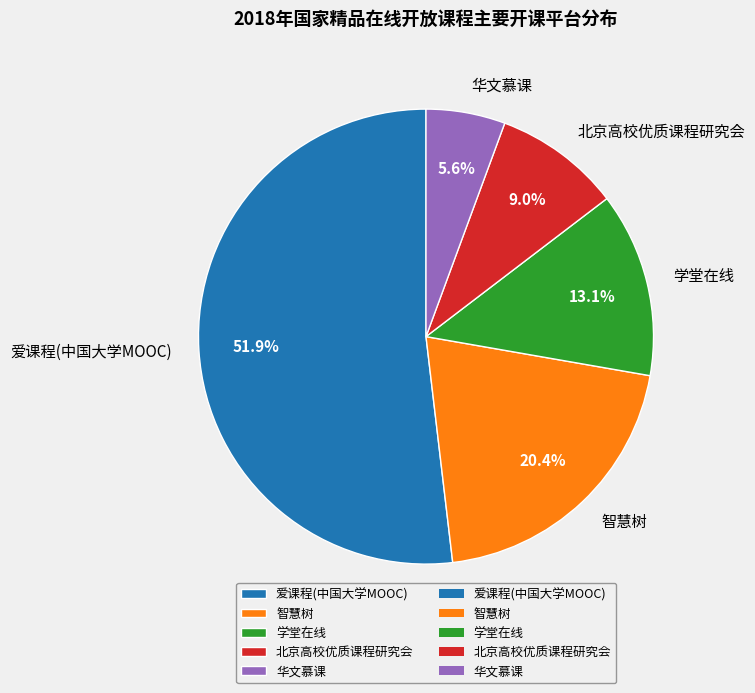

What is the smallest slice in the pie chart?

华文慕课